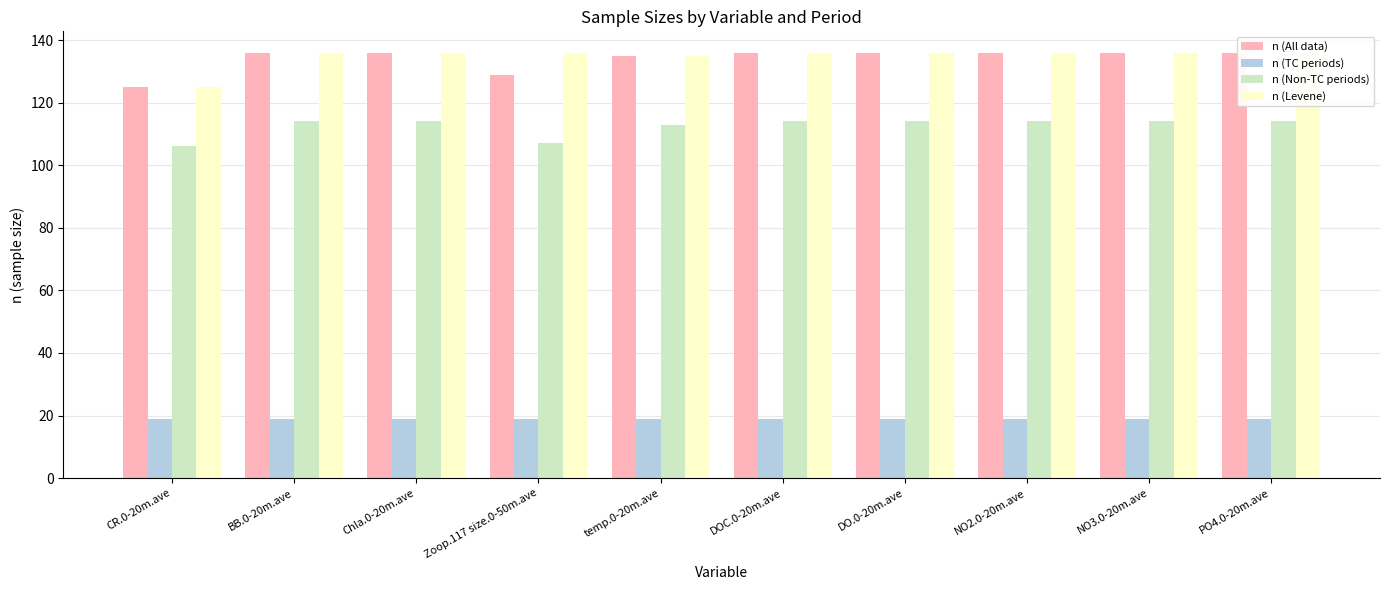

Are the bars grouped side by side (vs. stacked)?

Yes